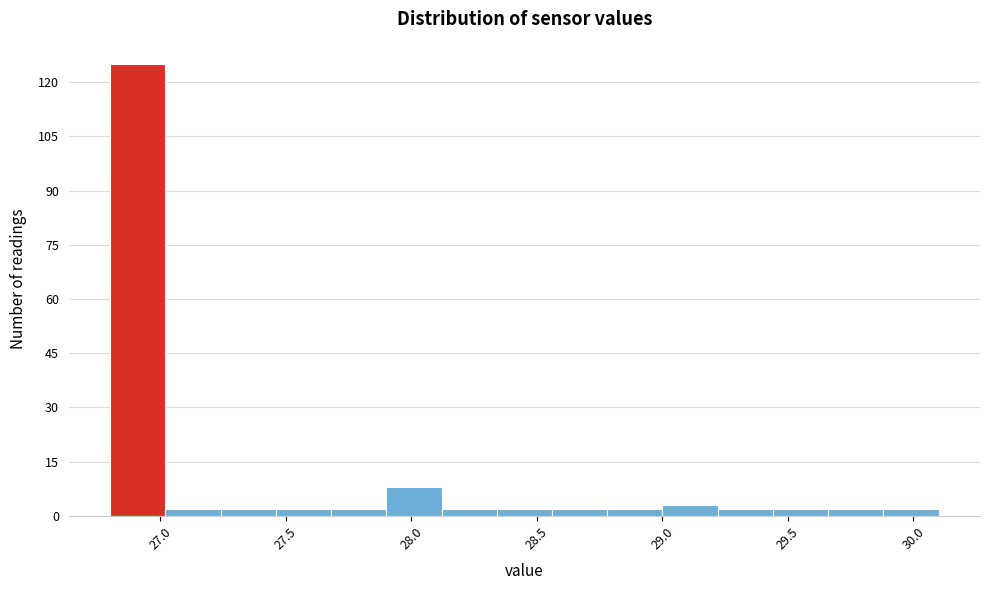

How tall is the bar that spans 27.02 to 27.24 on the x-axis? Neither the bar edges nor the heights are printed on the chart, so give them approximately, as read against the axes.

2